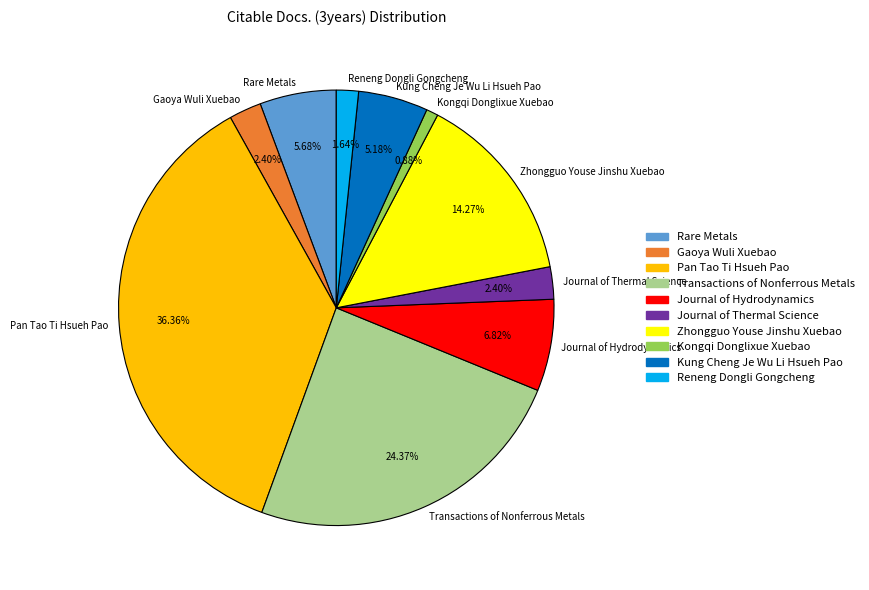

True or false: Rare Metals accounts for 6% of the total.

True